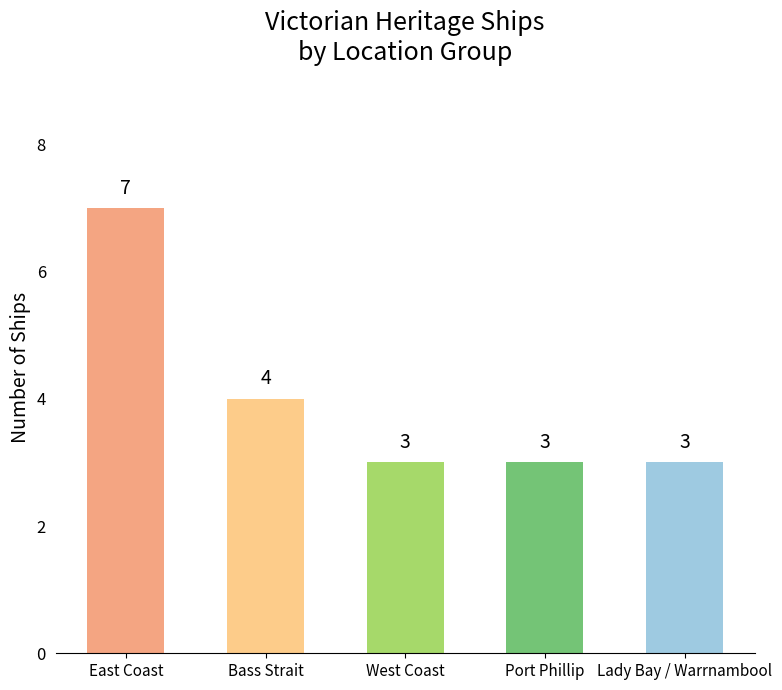

The value at Bass Strait is 4. True or false?

True